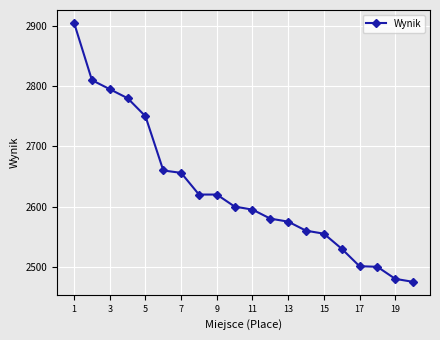

What is the sum of all values?

52547